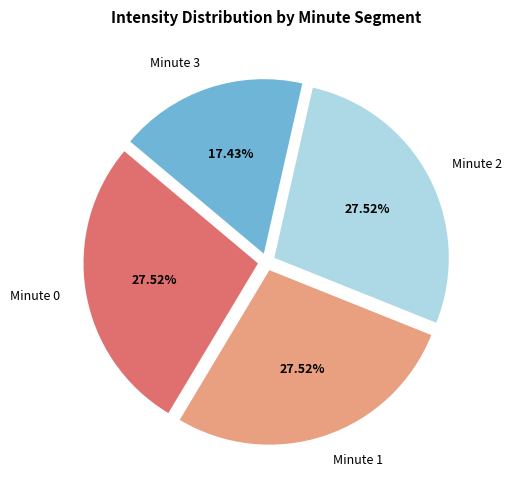

To the nearest percent, what is the difference between the largest and smallest slice percentages?

10%